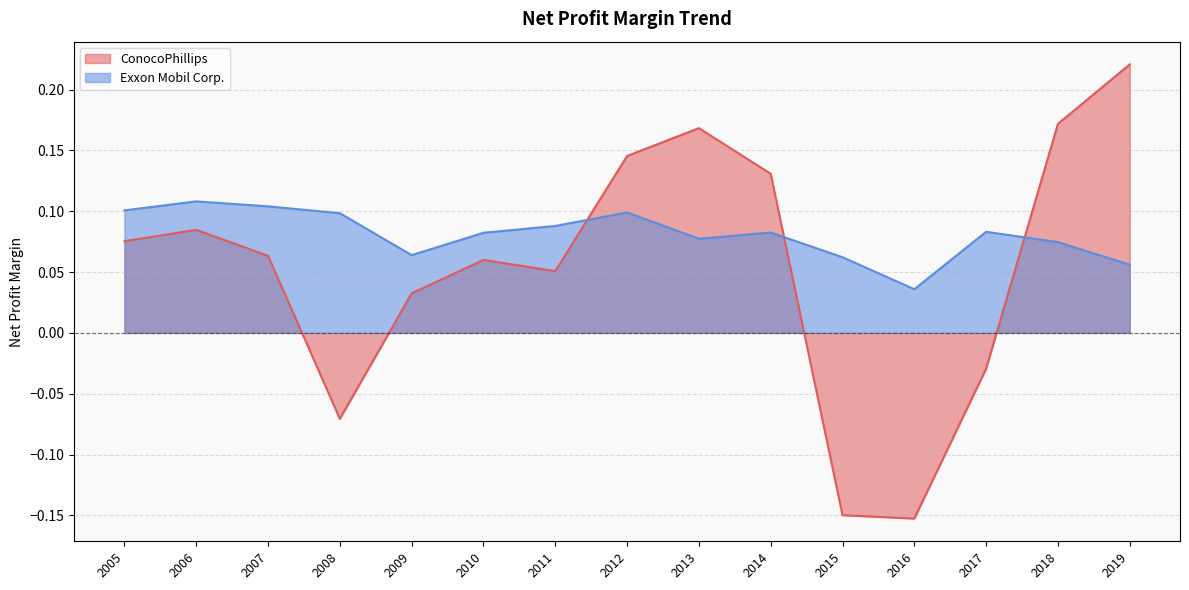

Where is the first local maximum for ConocoPhillips?

2006